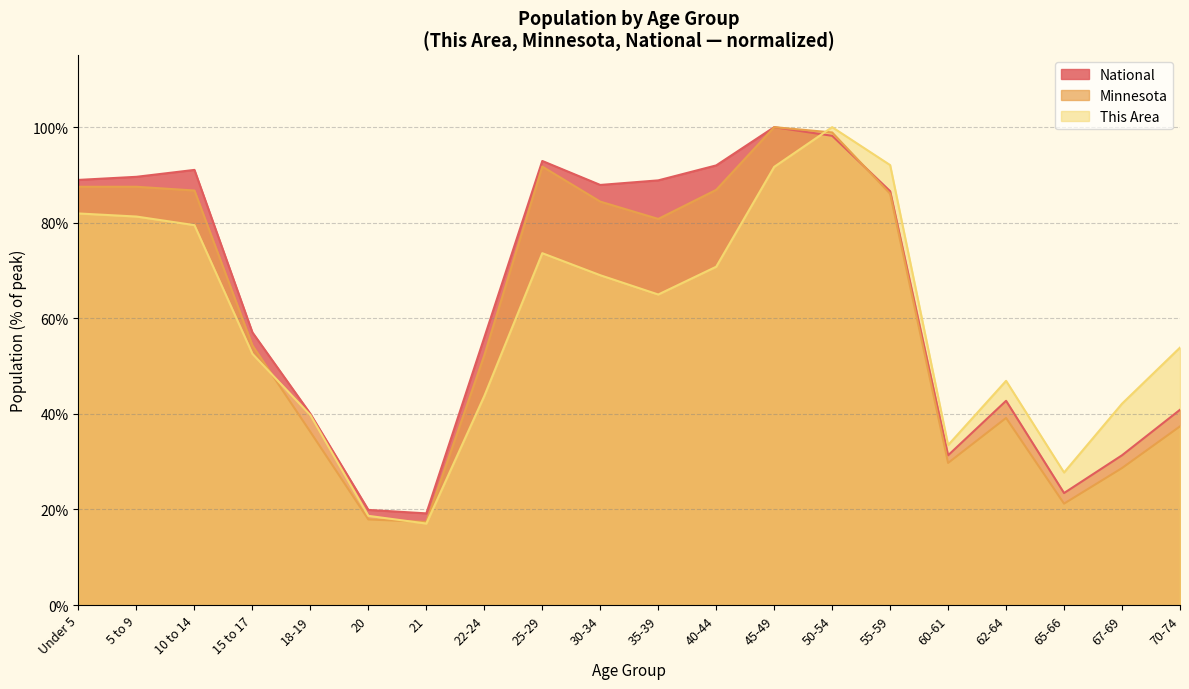

True or false: This Area and National cross at least once.

True